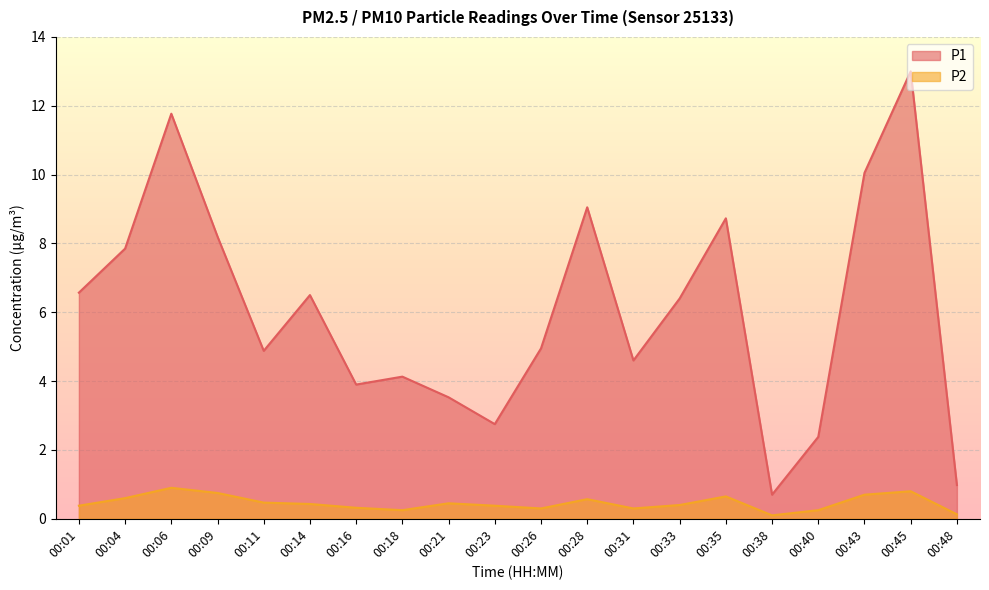

What is the value of the P1 point at the 17th from the left?

2.4